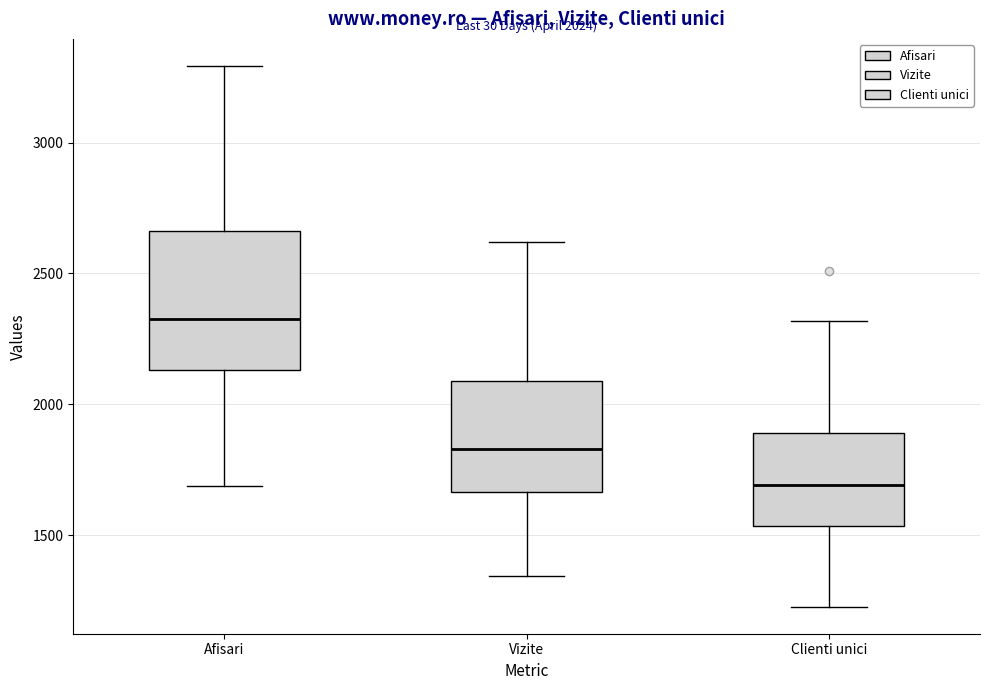

Which box has the lowest median line?

Clienti unici